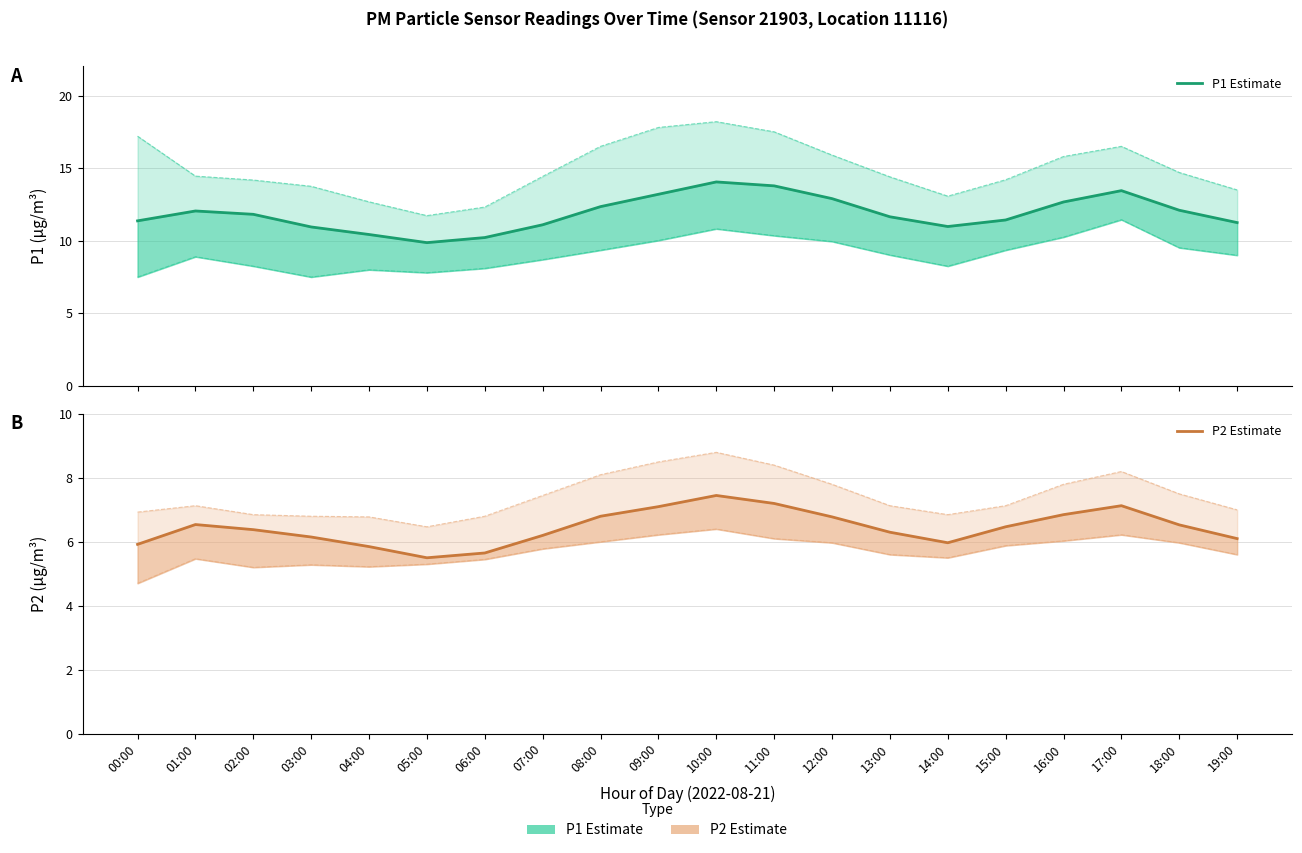

Which has a higher value, 07:00 or 06:00?

07:00